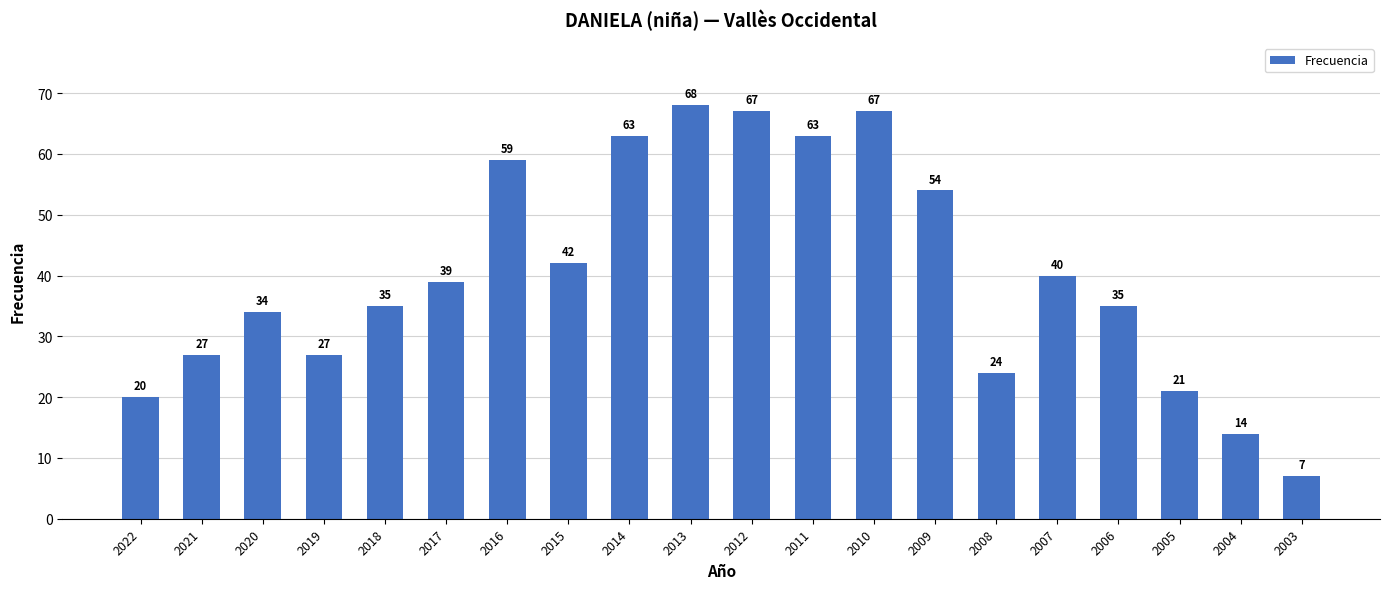

How many bars are there in total?

20